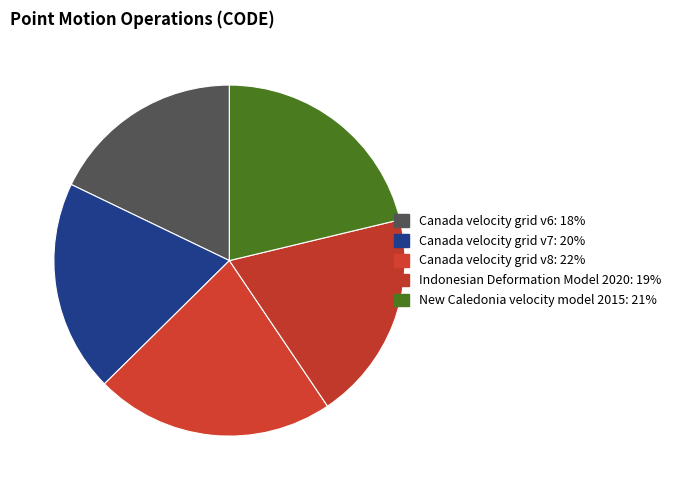

Does New Caledonia velocity model 2015 account for over 50% of the chart?

No